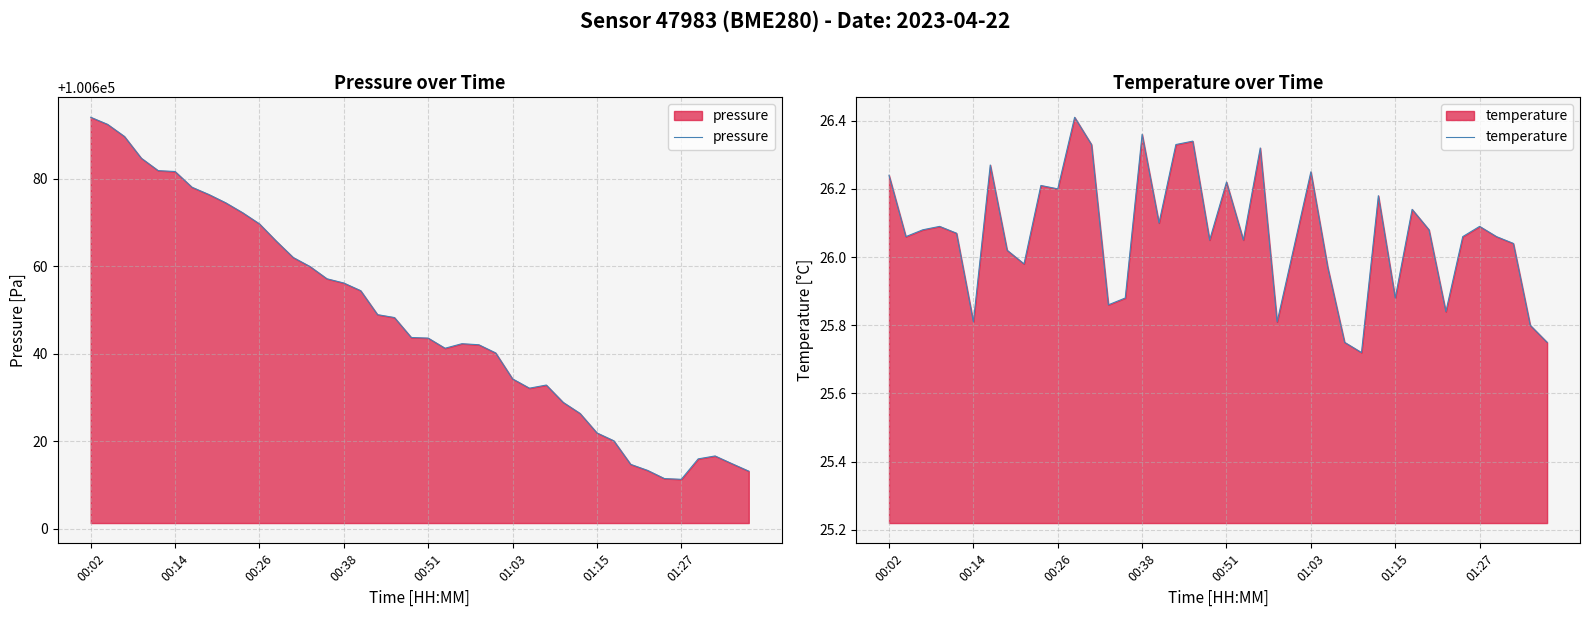

True or false: pressure and temperature cross at least once.

False